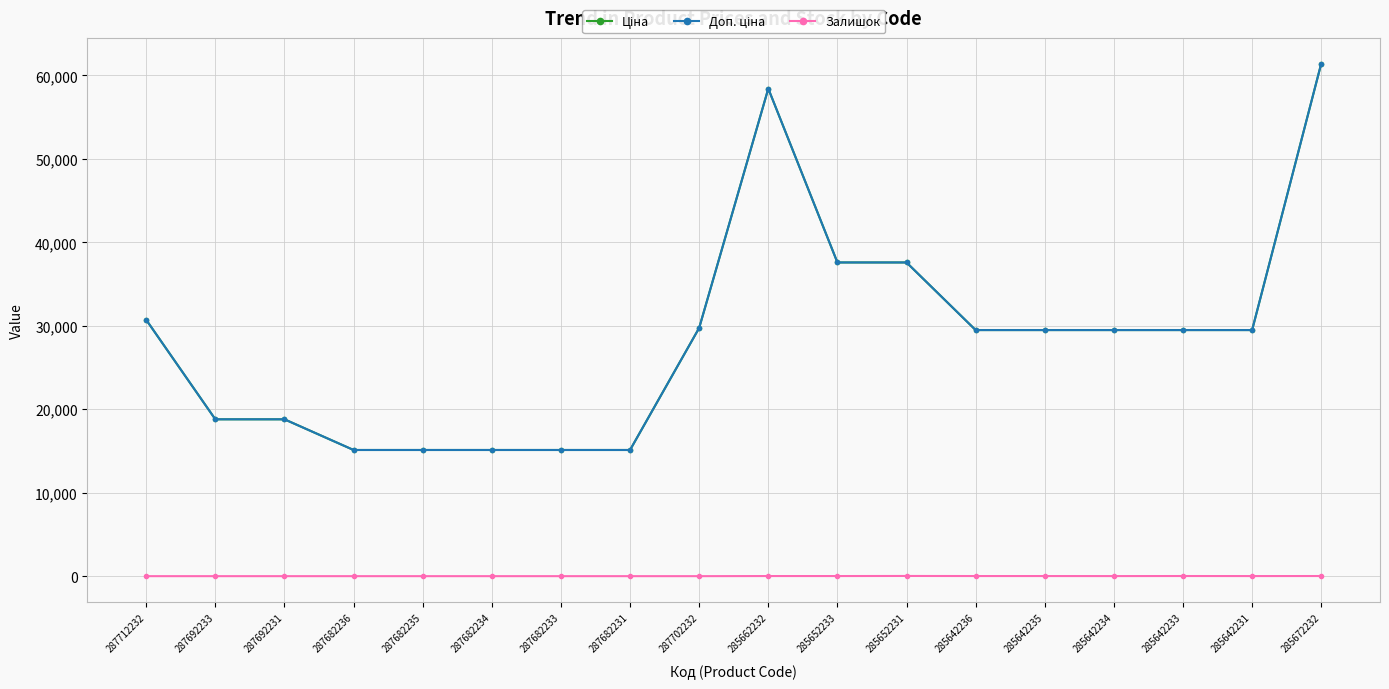

Does the chart have visible grid lines?

Yes